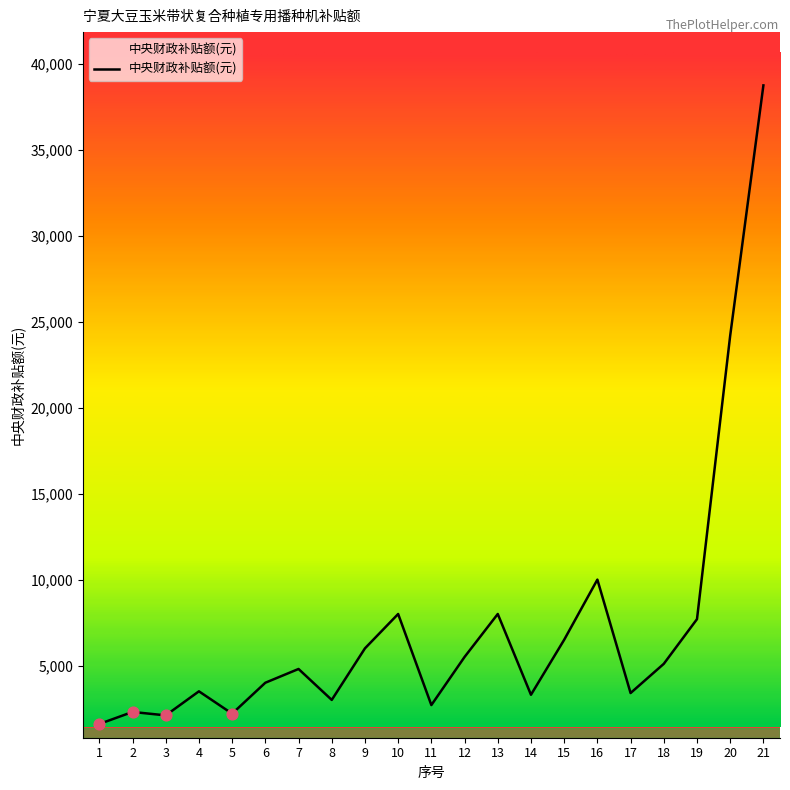

What is the change in value from 1 to 15?

+4900